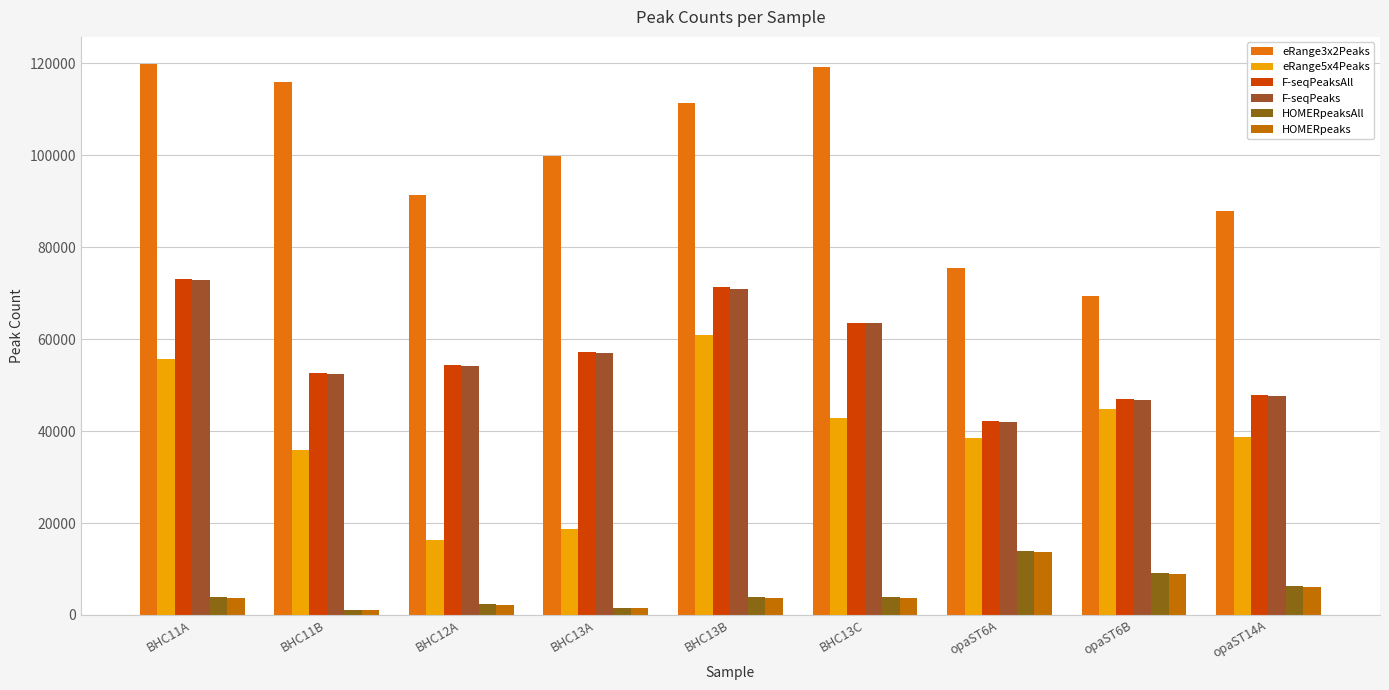

What is the difference between the maximum and minimum values in the eRange5x4Peaks series?

44589